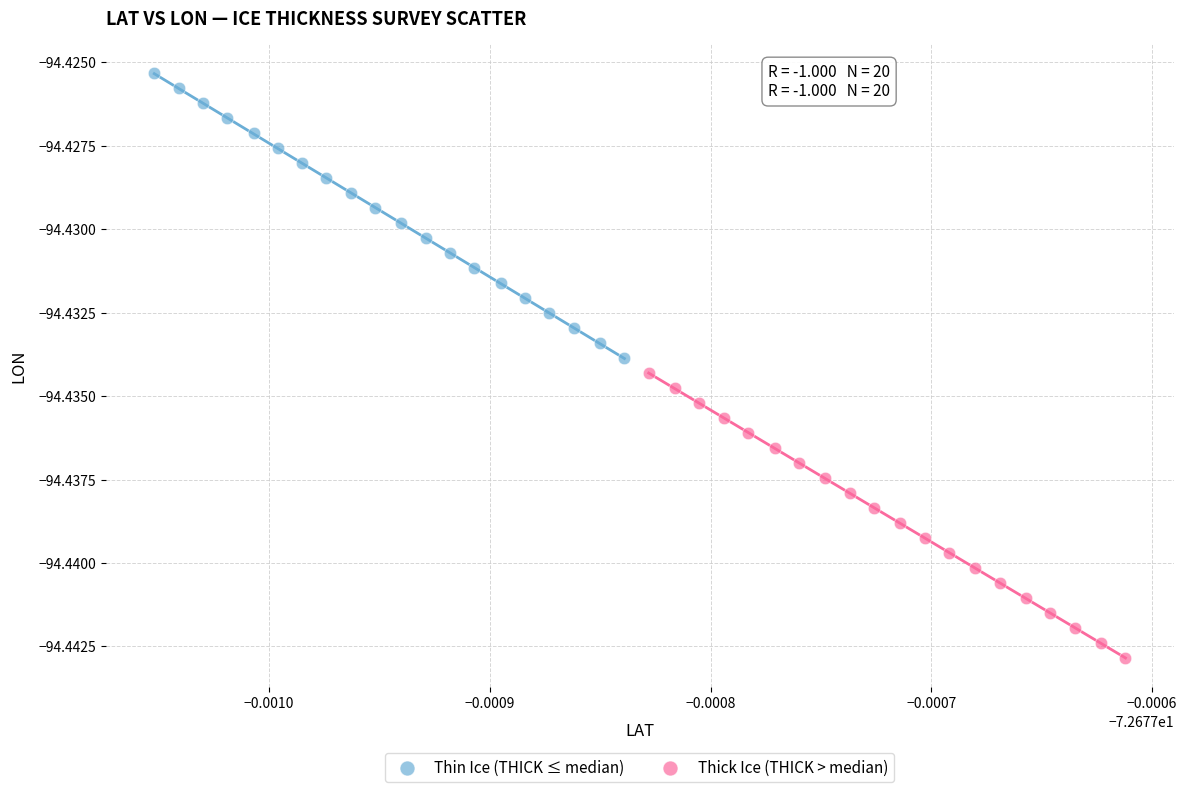

Which series has the largest Y range (max minus min)?

Thin Ice (THICK ≤ median)